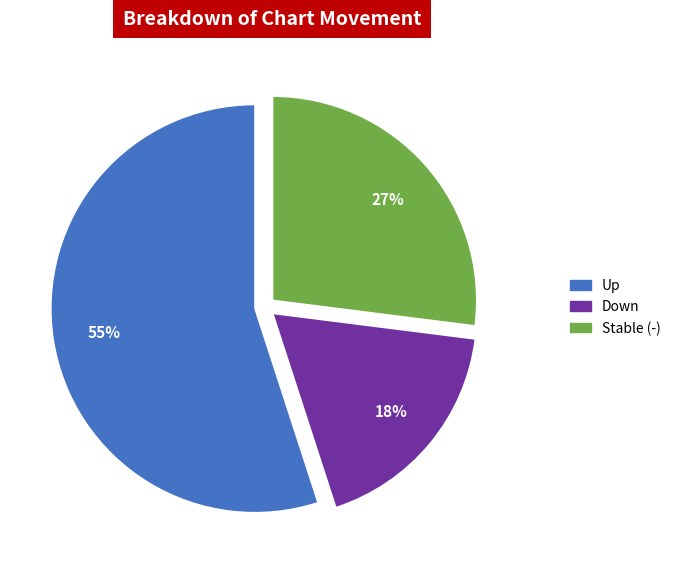

To the nearest percent, what is the average slice percentage?

33%